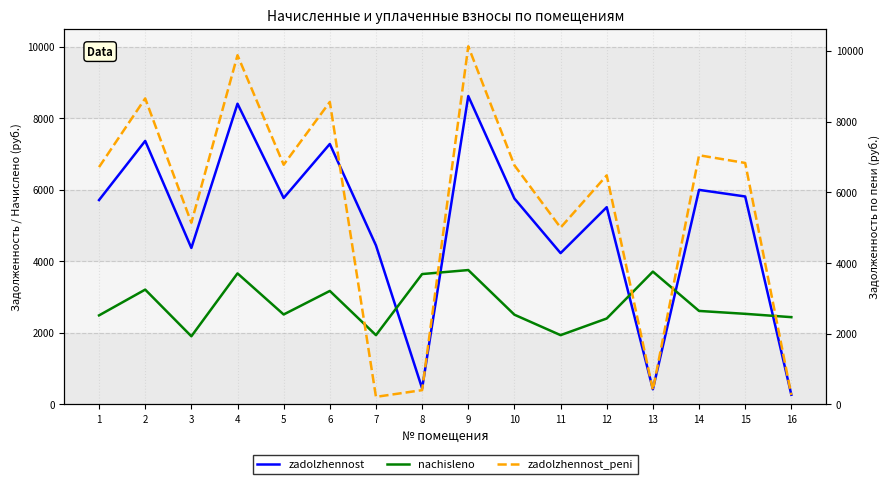

What is the difference between the maximum and minimum values in the nachisleno series?

1850.6